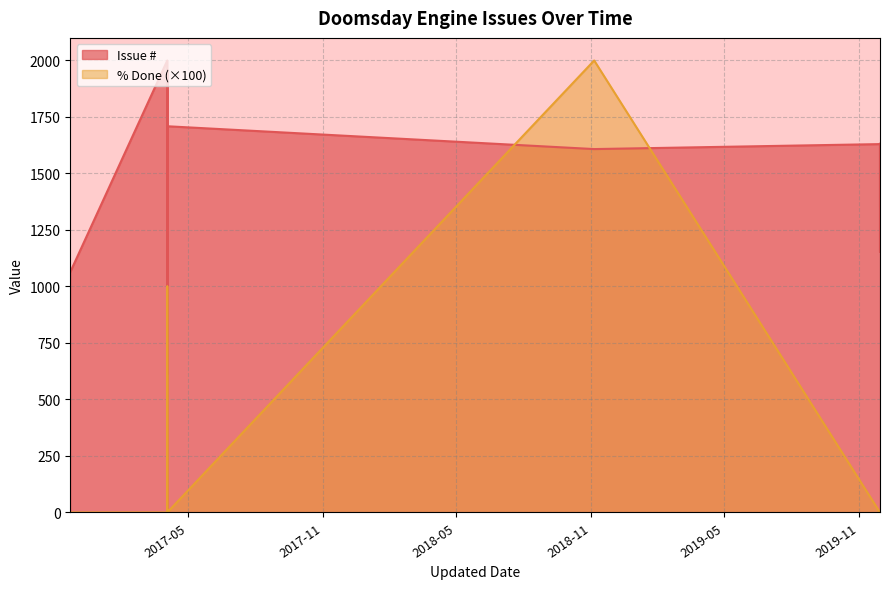

True or false: Issue # has a value of 1153 at 2.

True